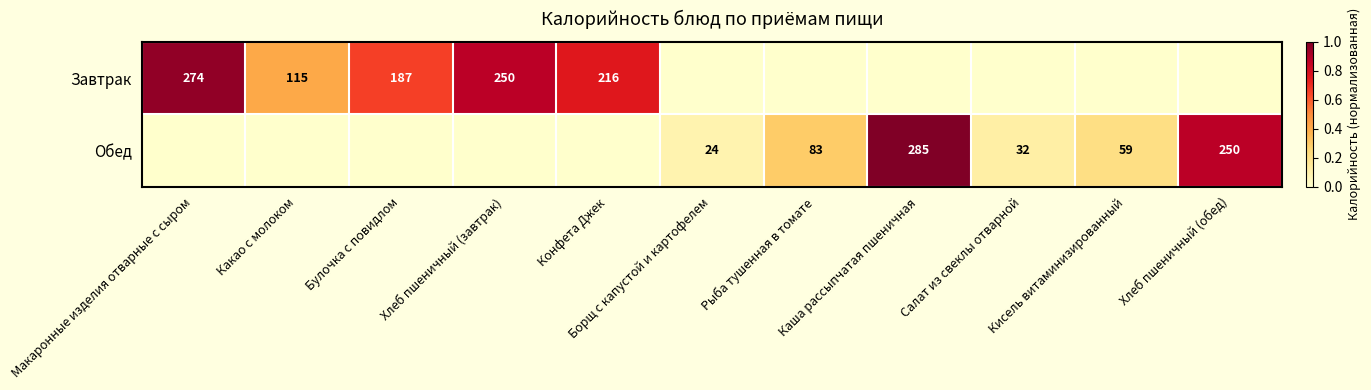

True or false: Завтрак has a value of 0.0 at Борщ с капустой и картофелем.

True